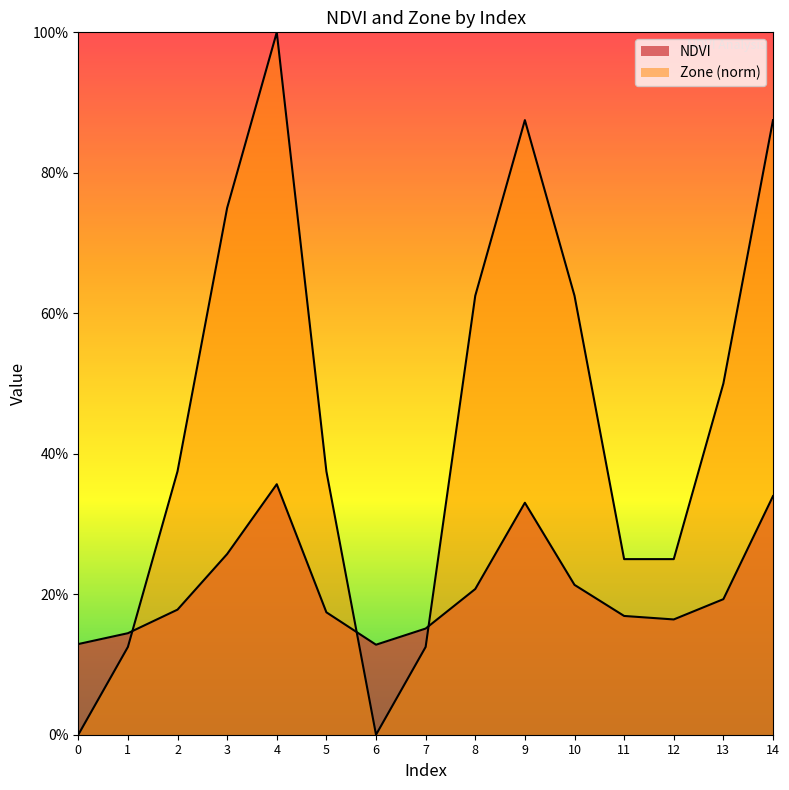

Rank the series at 9 from lowest to highest value.

NDVI, Zone